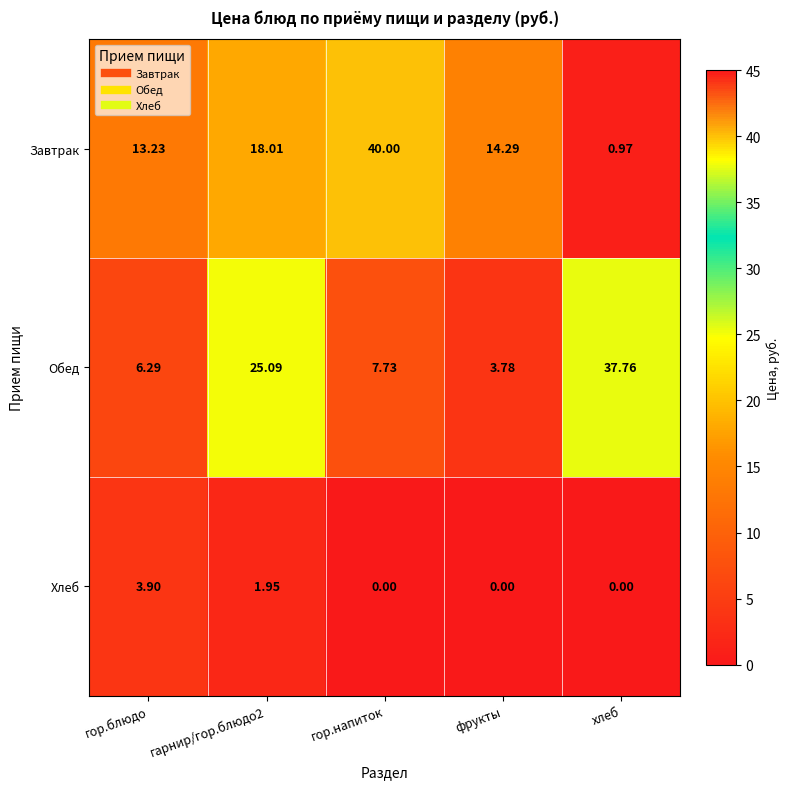

Which series has the largest range (max minus min)?

Завтрак